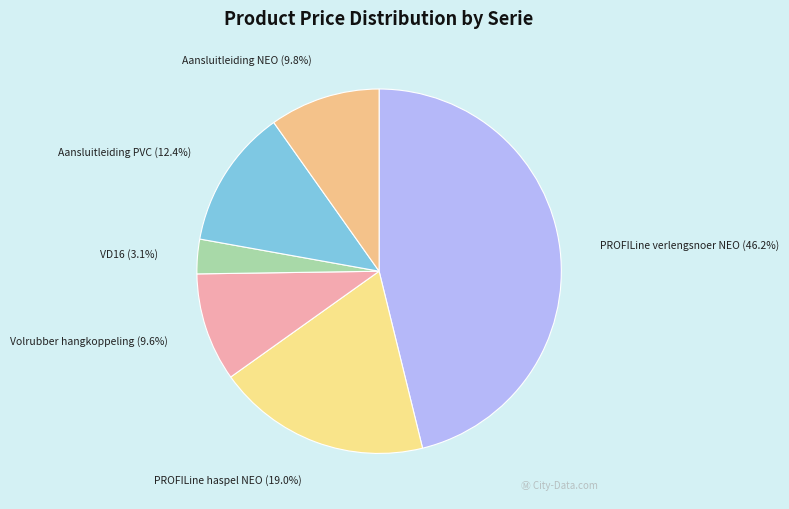

Does any single category account for the majority?

No